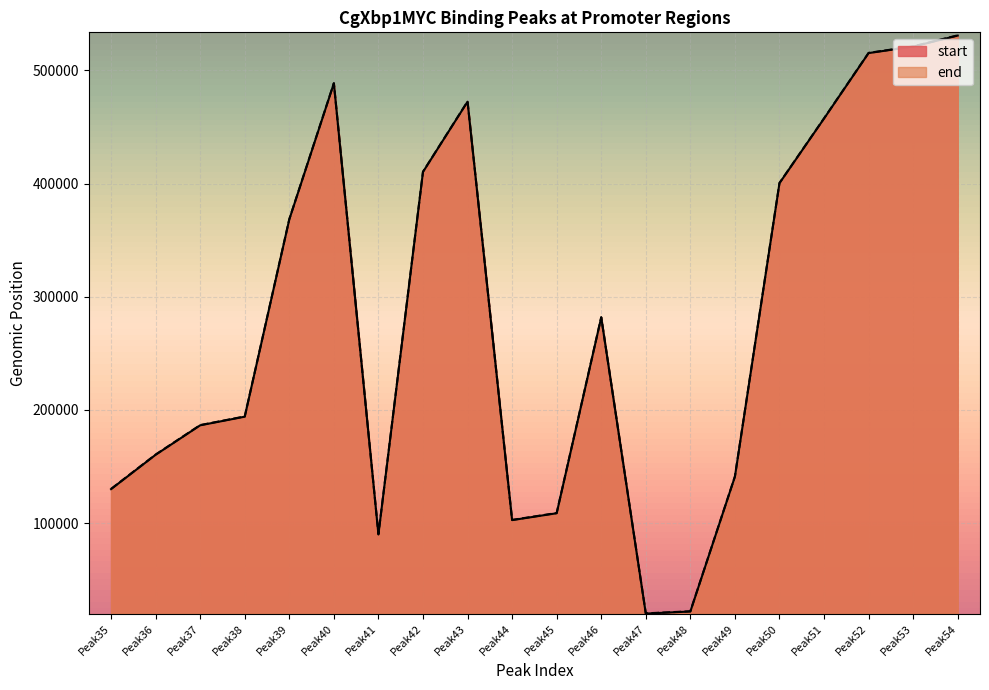

The start series shows 294686 at Peak37. True or false?

False